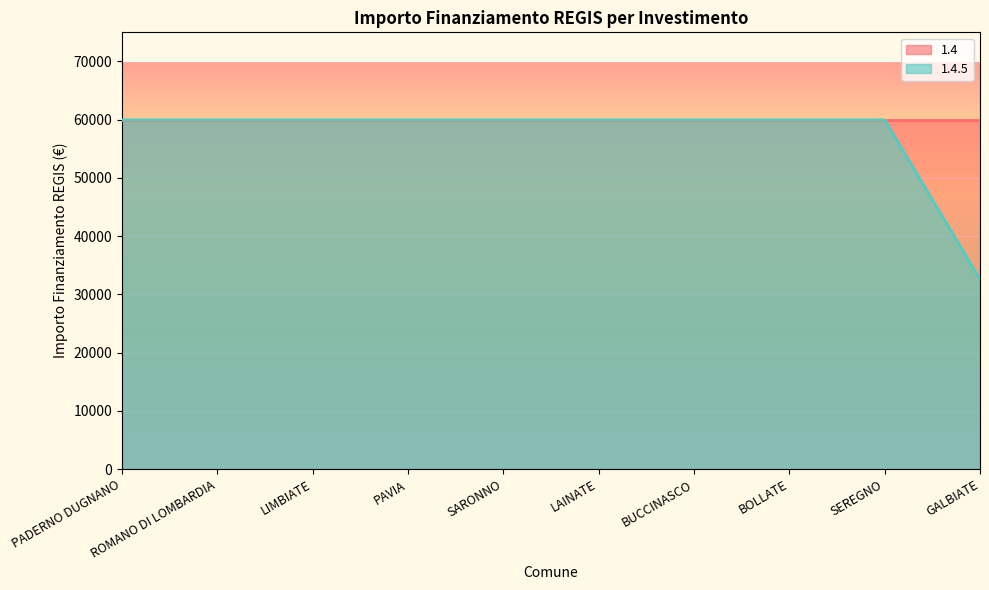

At which category does the chart reach its minimum across all series?

GALBIATE